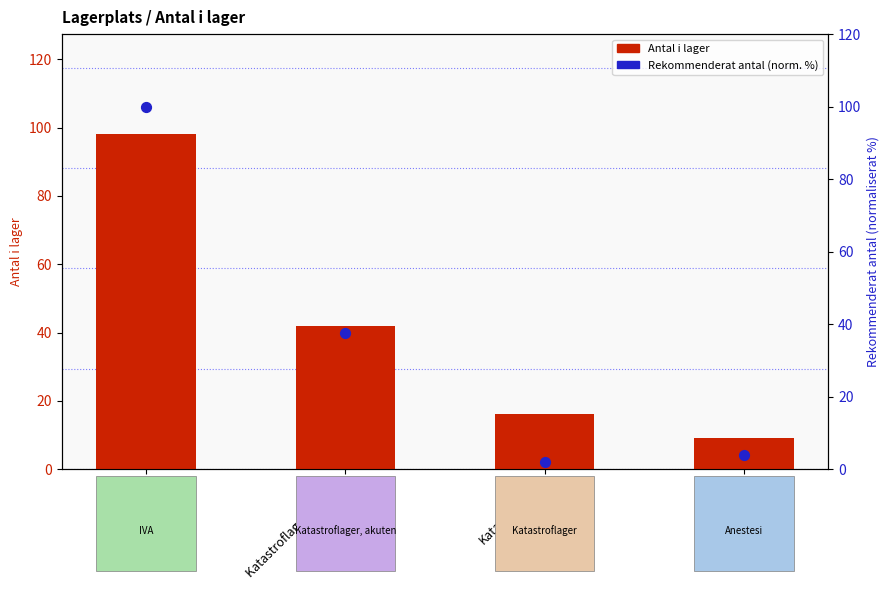

What is the total value across all series at IVA?

198.0